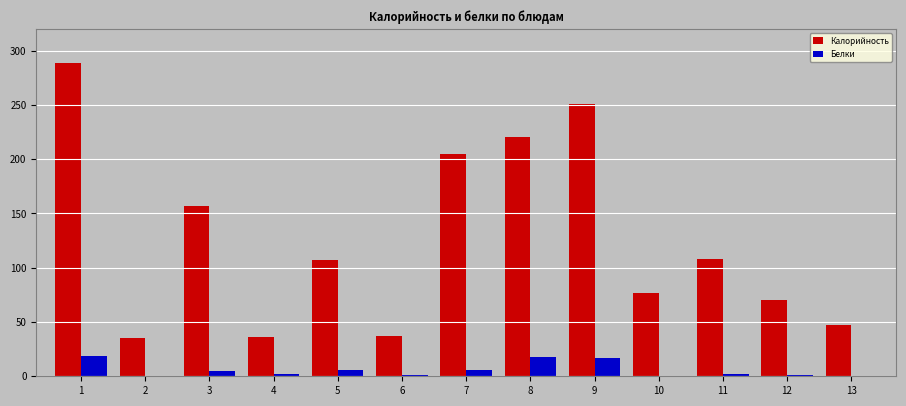

True or false: Калорийность has a value of 401.0 at 9.

False